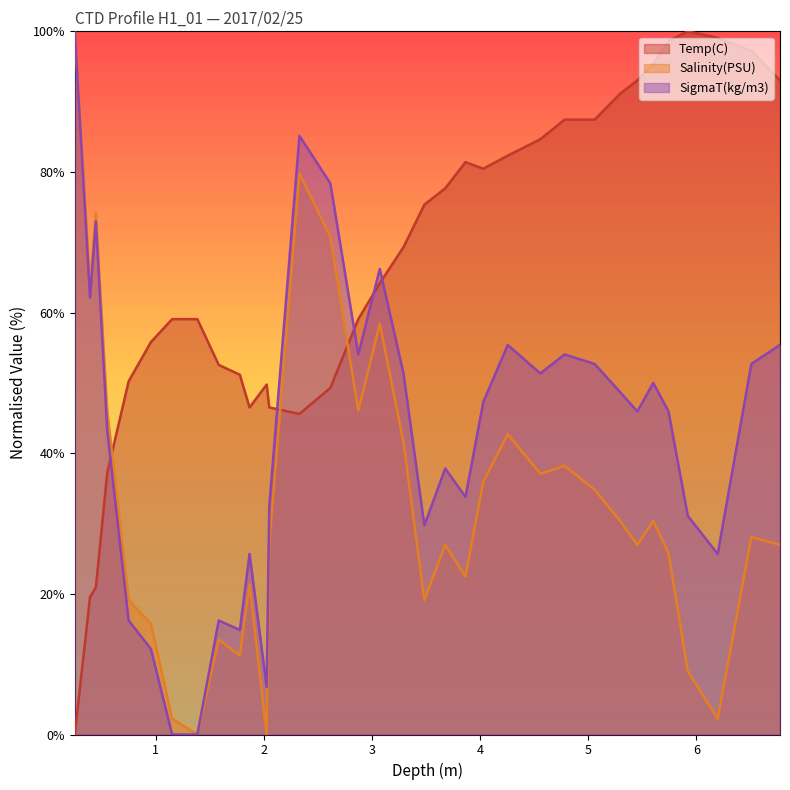

What is the value of the Salinity(PSU) point at the 17th from the left?

58.4